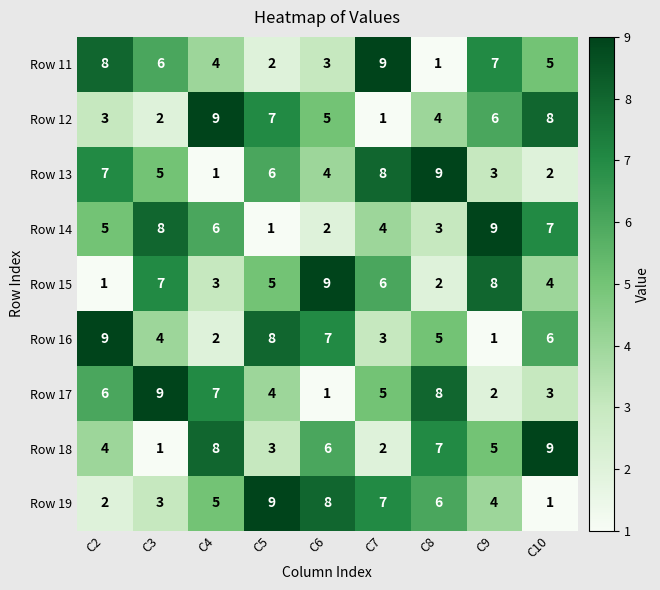

At which label is Row 13 closest to 5?

C3